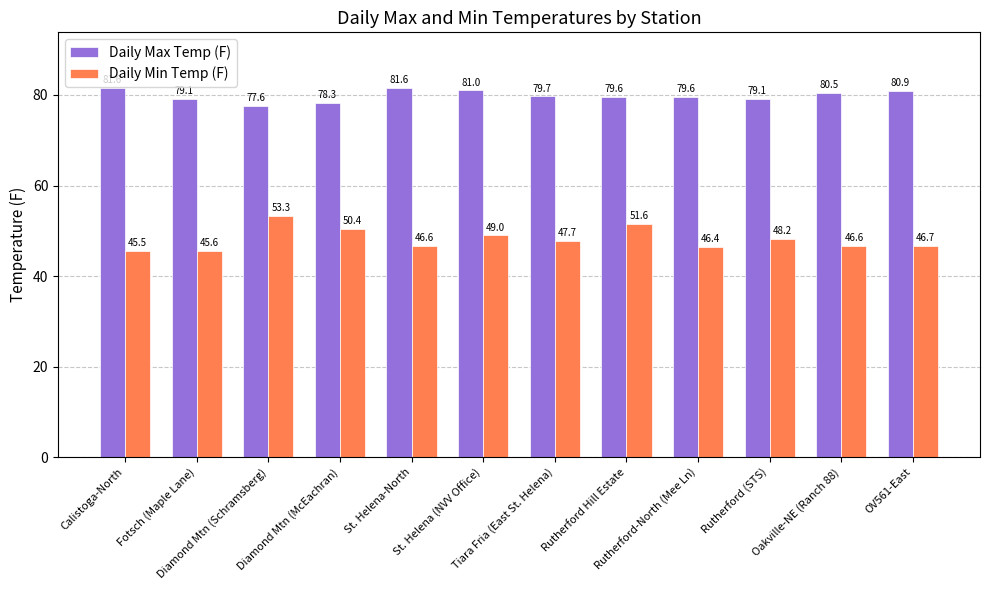

Reading right to left, list all the values displayed in this chart.

Daily Max Temp (F): 80.9	80.5	79.1	79.6	79.6	79.7	81.0	81.6	78.3	77.6	79.1	81.6
Daily Min Temp (F): 46.7	46.6	48.2	46.4	51.6	47.7	49.0	46.6	50.4	53.3	45.6	45.5